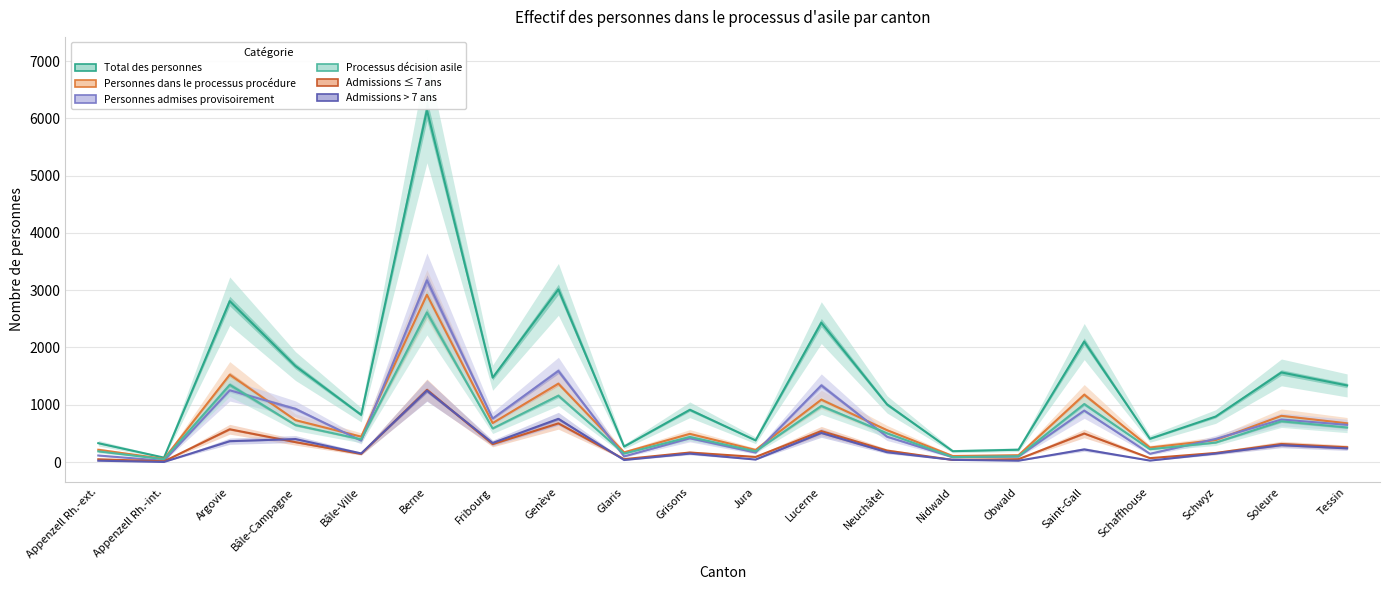

How many data points in Admissions ≤ 7 ans are less than 200?

10